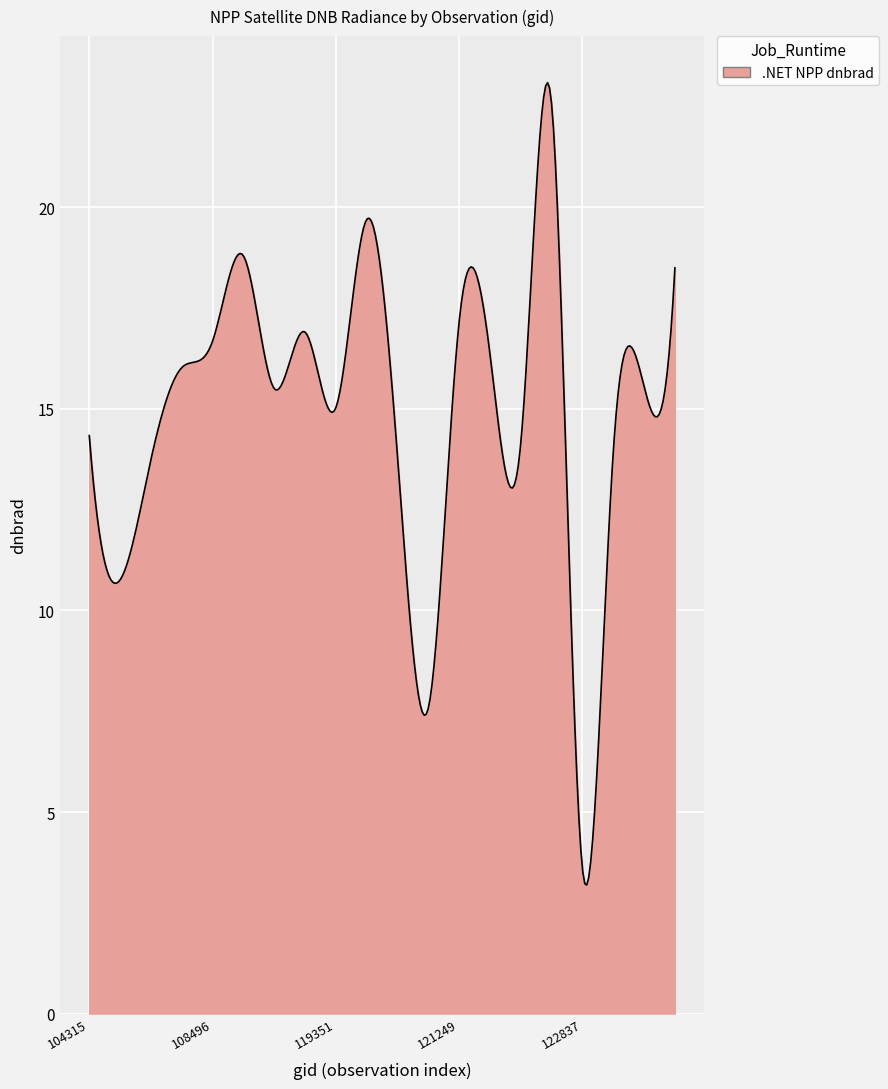

What is the minimum value shown in the chart?

3.2